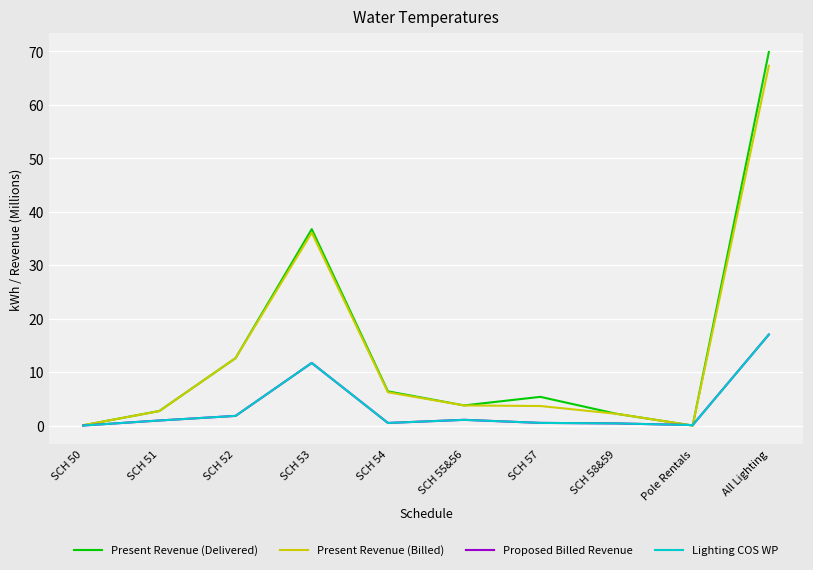

What is the maximum value shown in the chart?

69.9